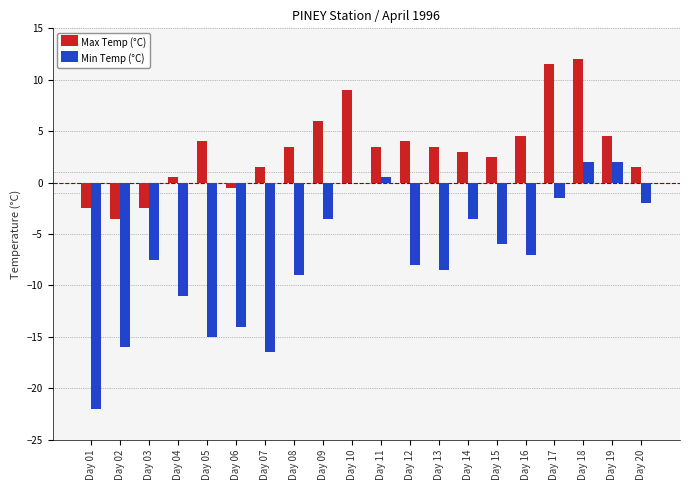

Between Day 10 and Day 12, which series saw the biggest shift?

Min Temp (°C)